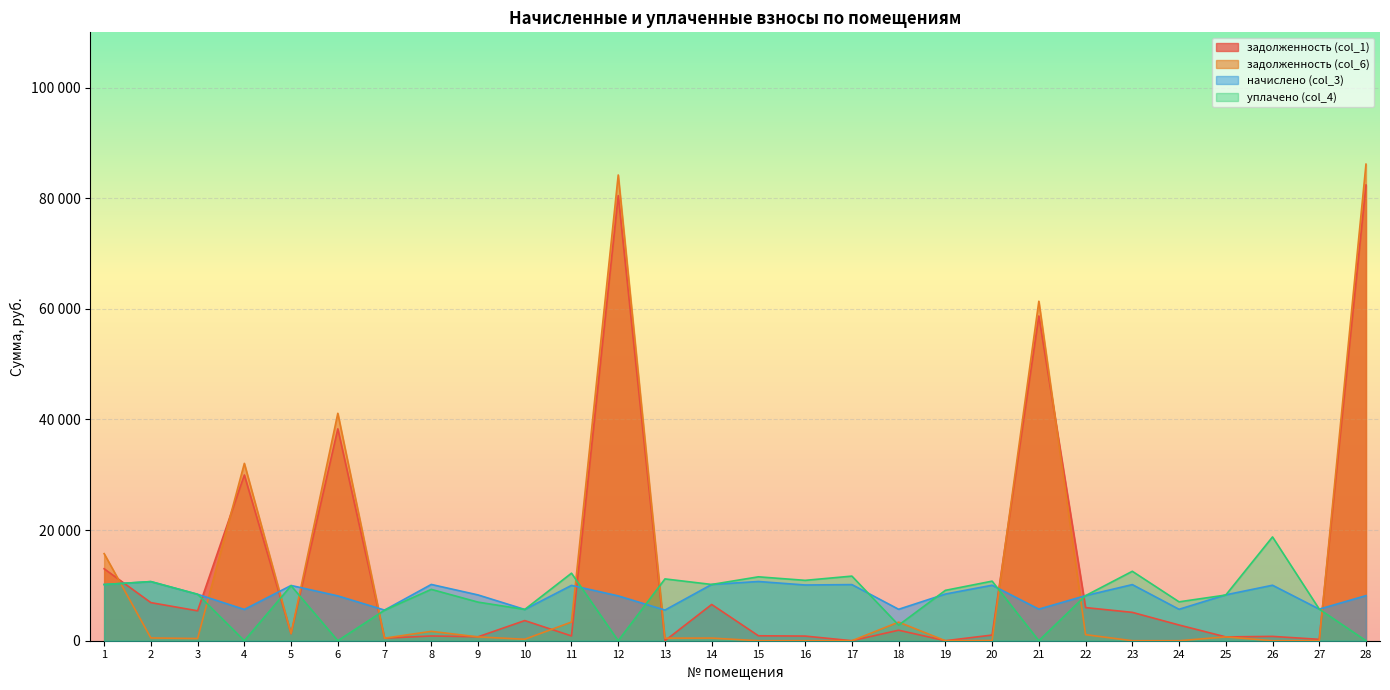

At which category does уплачено (col_4) reach its first local valley?

4